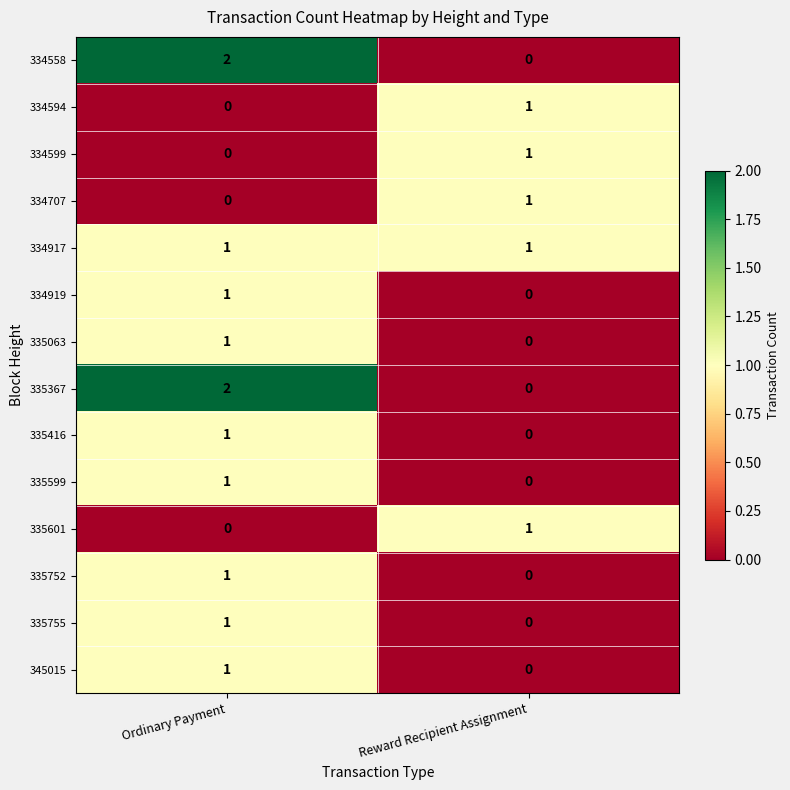

List the labels in order of 335601 value, largest first.

Reward Recipient Assignment, Ordinary Payment